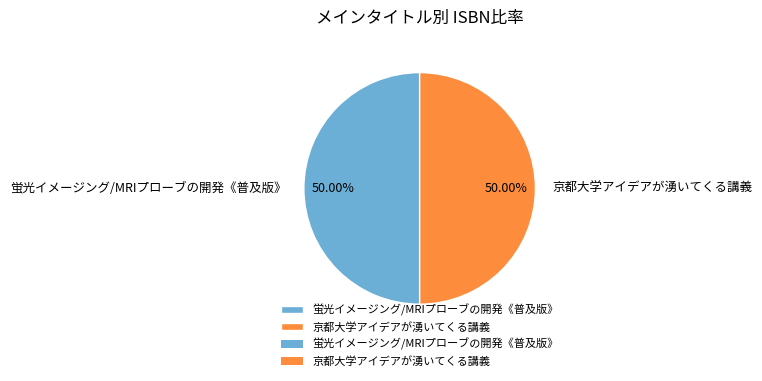

What is the ratio of the value at 京都大学アイデアが湧いてくる講義 to the value at 蛍光イメージング/MRIプローブの開発《普及版》?

1.0